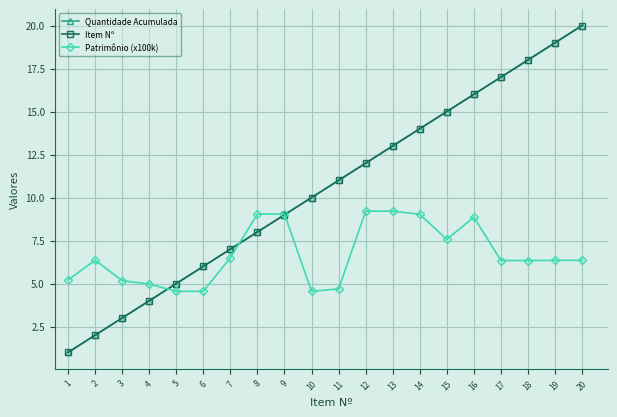

Is the value of Patrimônio (x100k) at 19 greater than the value of Item Nº at 11?

No